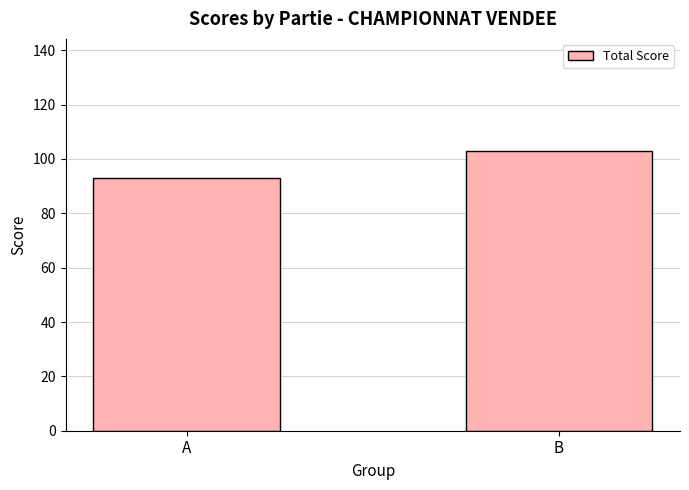

List the labels in order of value, smallest first.

A, B